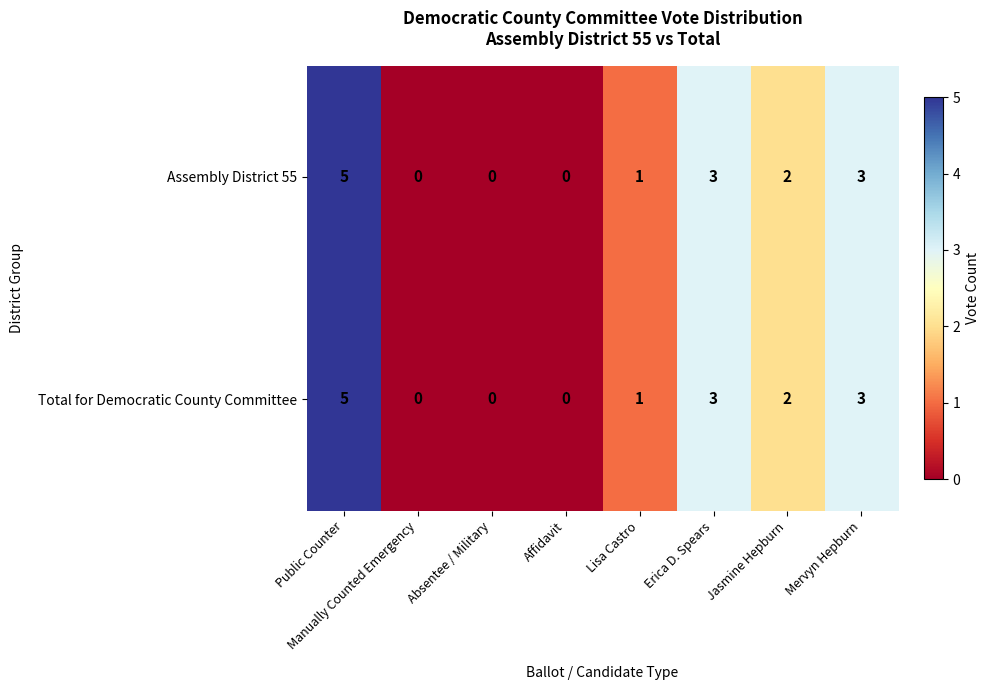

At which category is the sum across all series the highest?

Public Counter